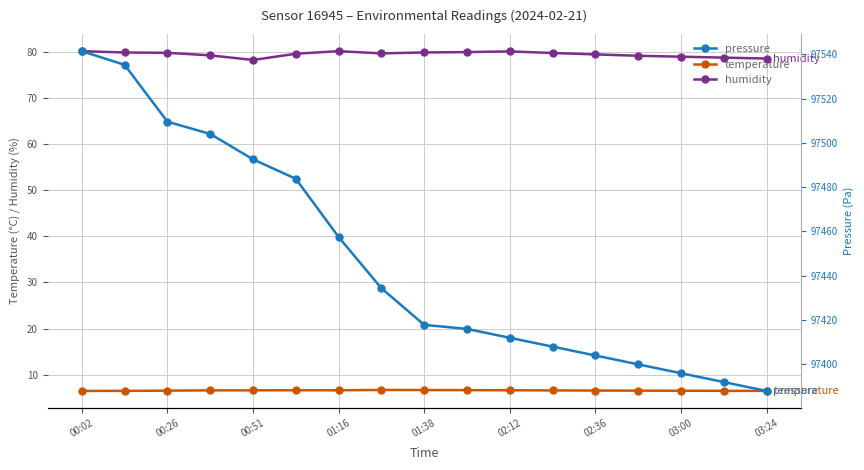

List the series in order of their peak value, lowest first.

temperature, humidity, pressure